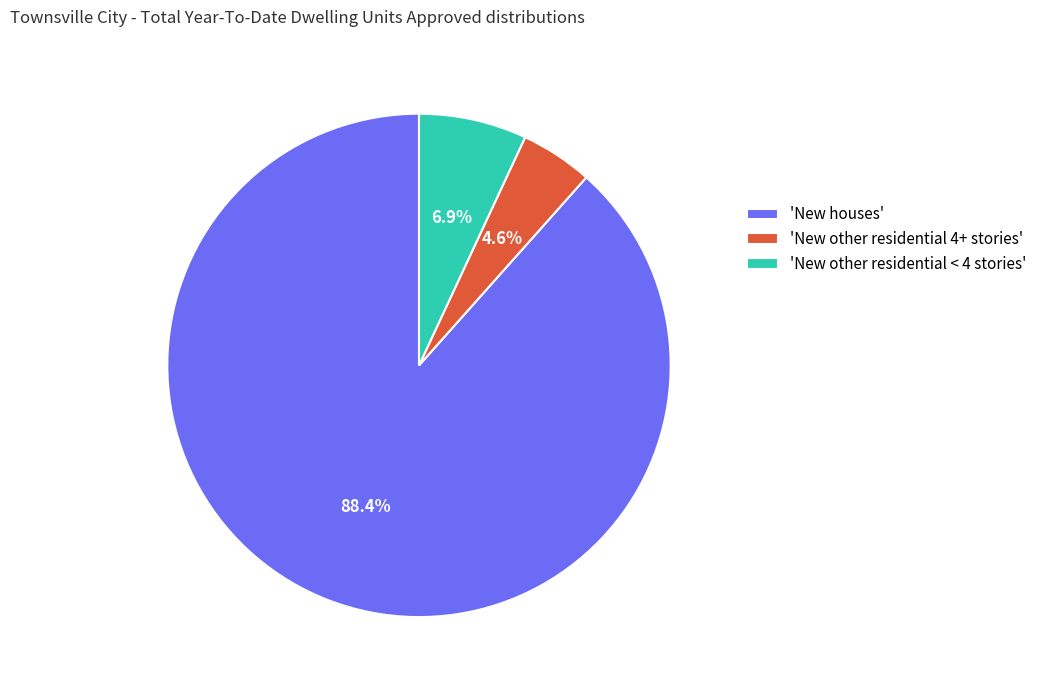

What is the majority slice?

'New houses'